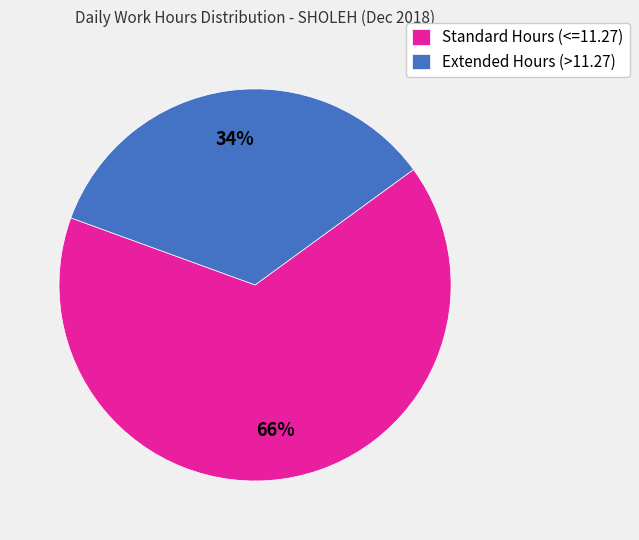

Is Standard Hours (<=11.27) the majority of the pie?

Yes